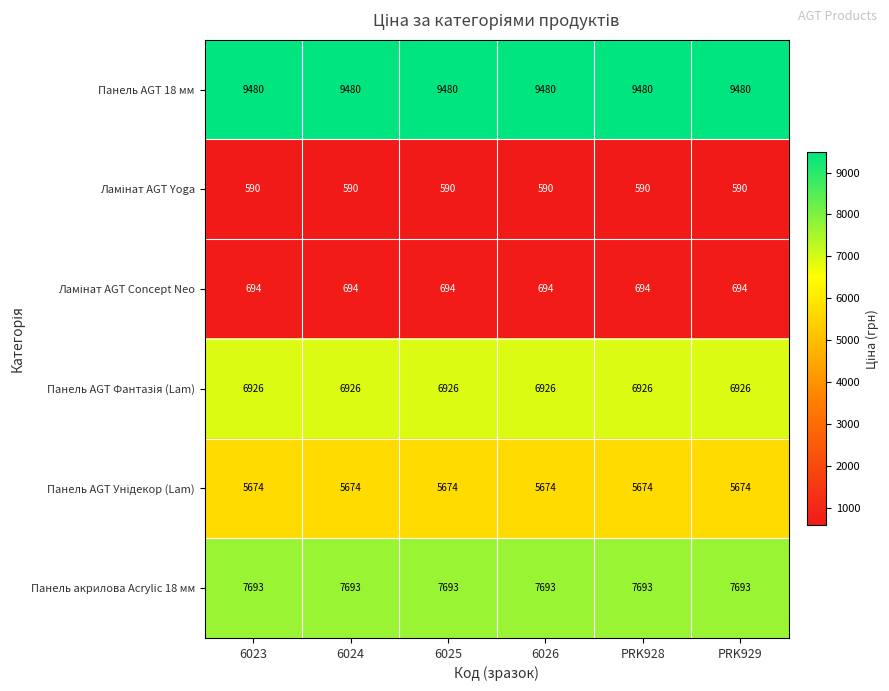

What is the difference between the highest and lowest values at PRK928?

8890